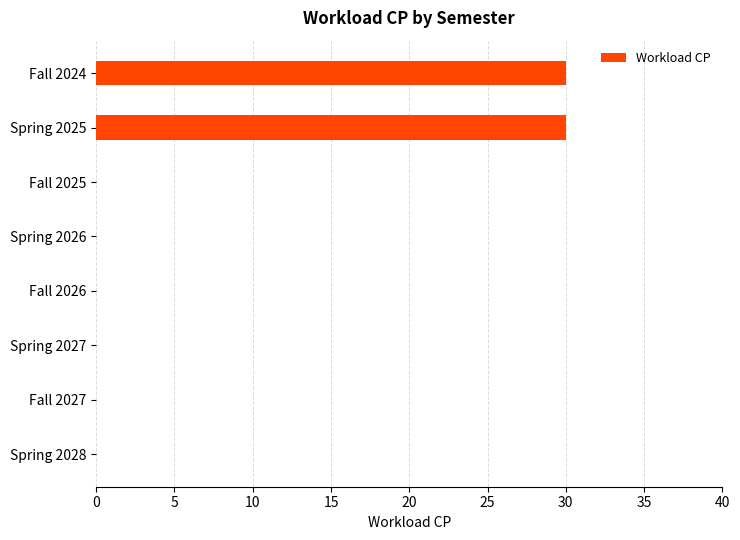

Reading top to bottom, what are all the values shown in this chart?

Fall 2024=30	Spring 2025=30	Fall 2025=0	Spring 2026=0	Fall 2026=0	Spring 2027=0	Fall 2027=0	Spring 2028=0